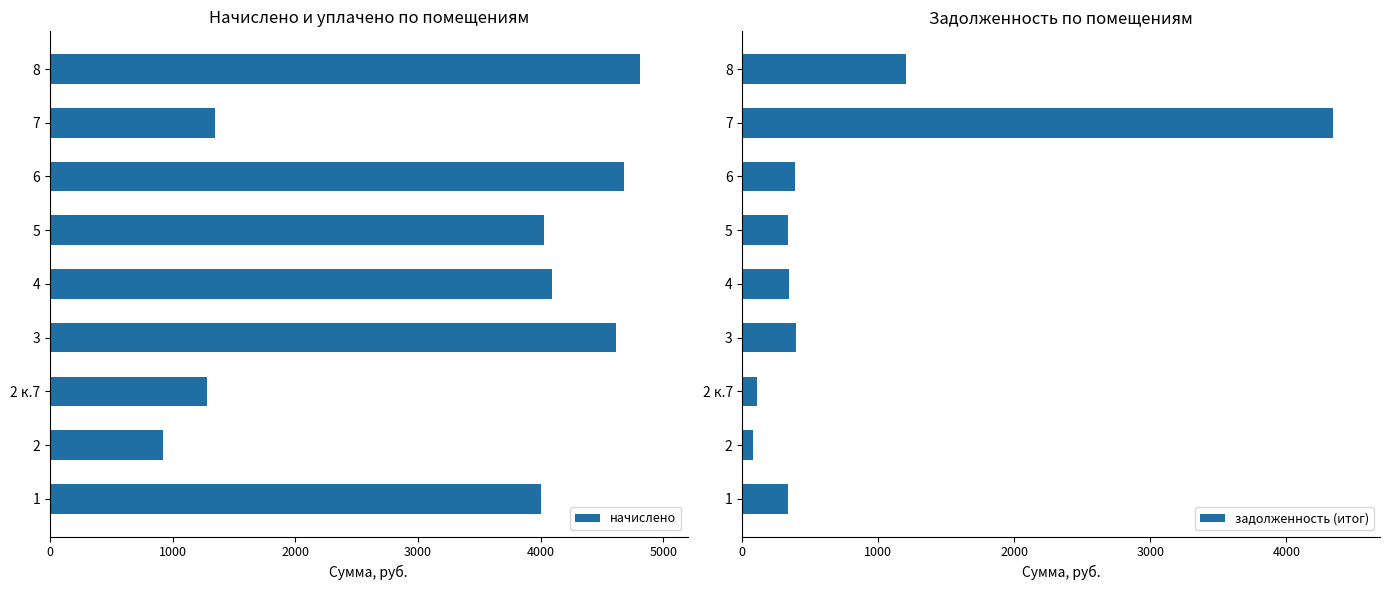

How many data points in задолженность (итог) are above 341?

5